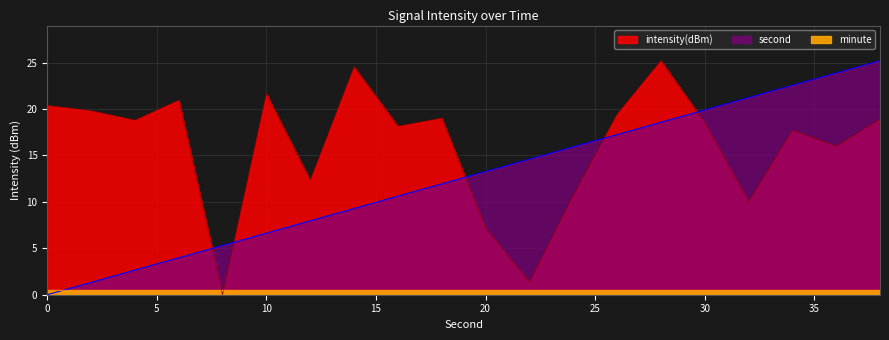

How many times do second and intensity(dBm) cross each other?

5